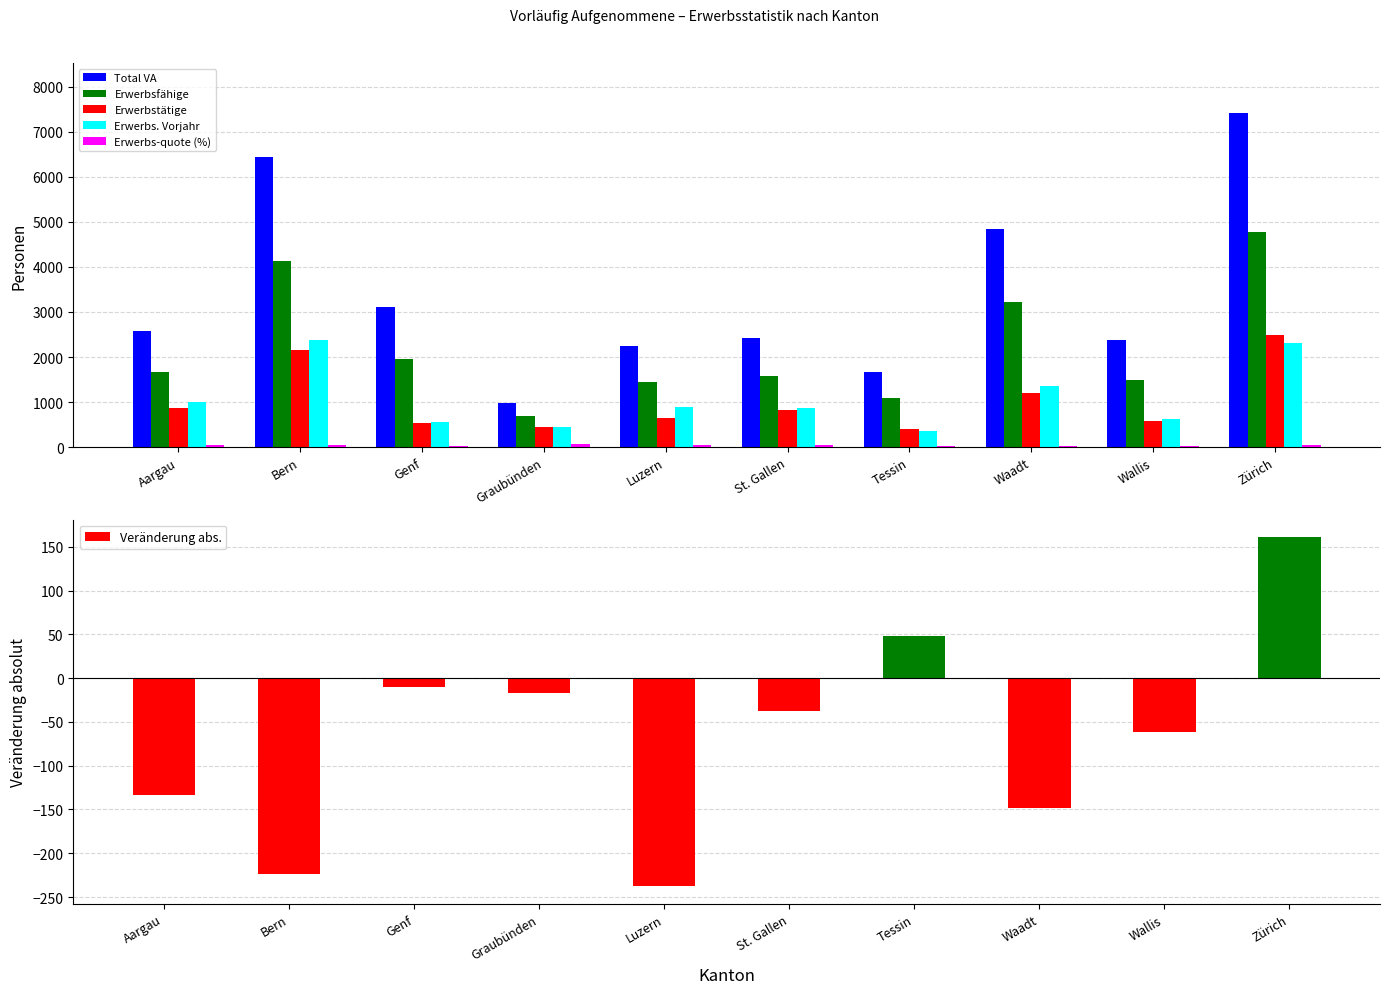

List the series in order of their peak value, lowest first.

Erwerbs-quote (%), Veränderung abs., Erwerbs. Vorjahr, Erwerbstätige, Erwerbsfähige, Total VA